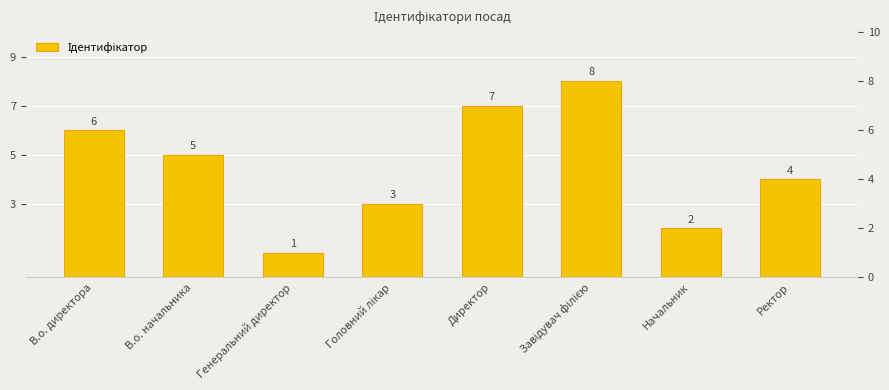

What is the label of the 6th bar from the left?

Завідувач філією